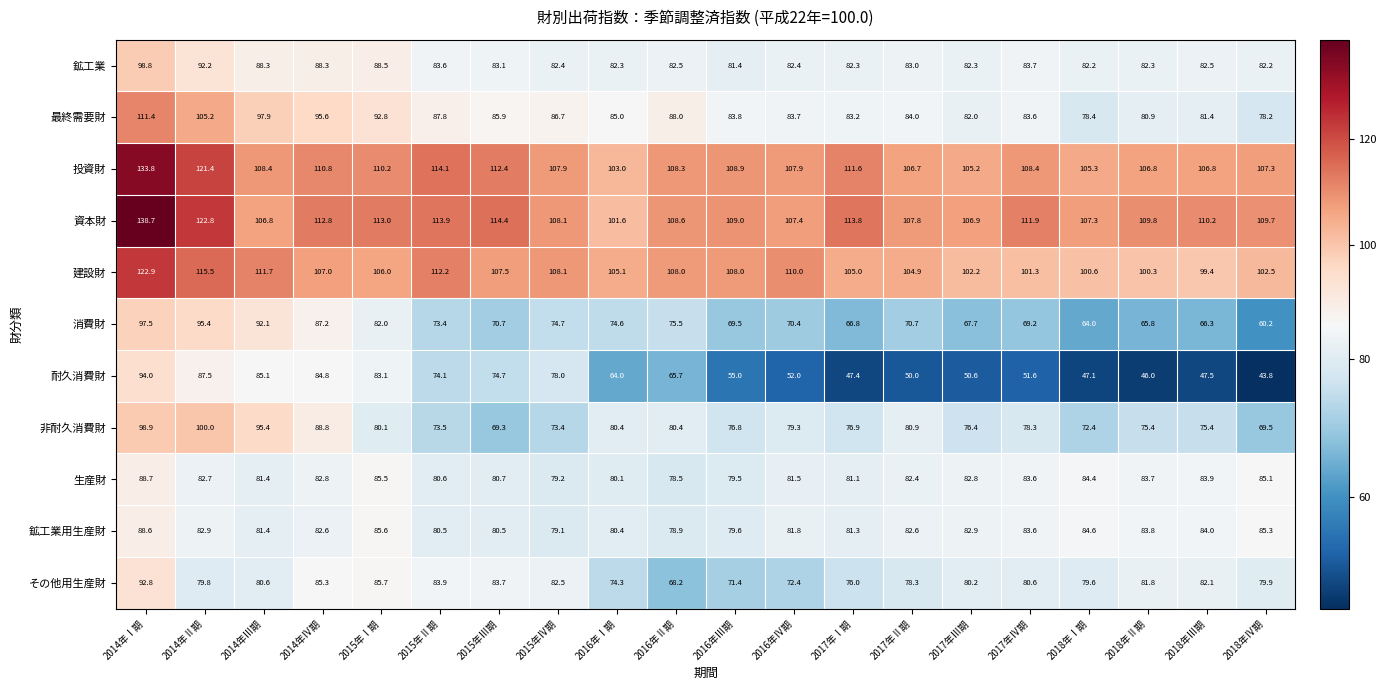

What is the spread (max minus min) of values at 2018年Ⅲ期?

62.7